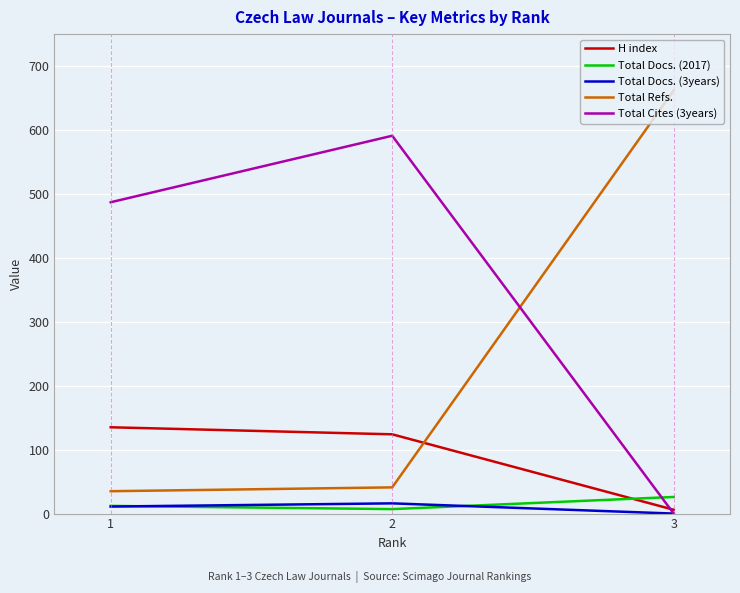

Is it true that Total Docs. (2017) equals 7 at 2?

True